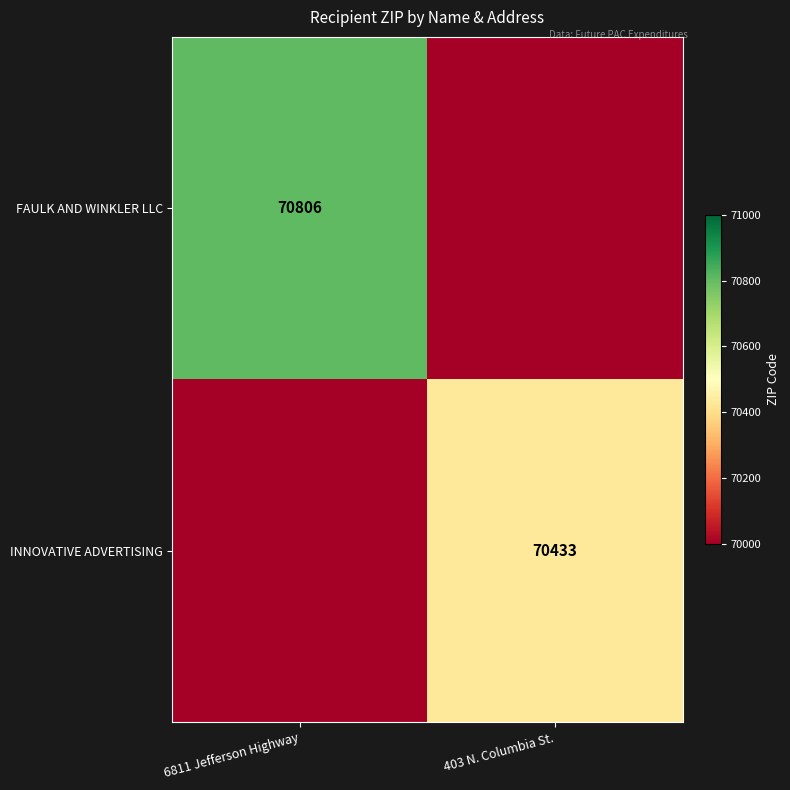

True or false: INNOVATIVE ADVERTISING has a value of 70433 at 403 N. Columbia St..

True